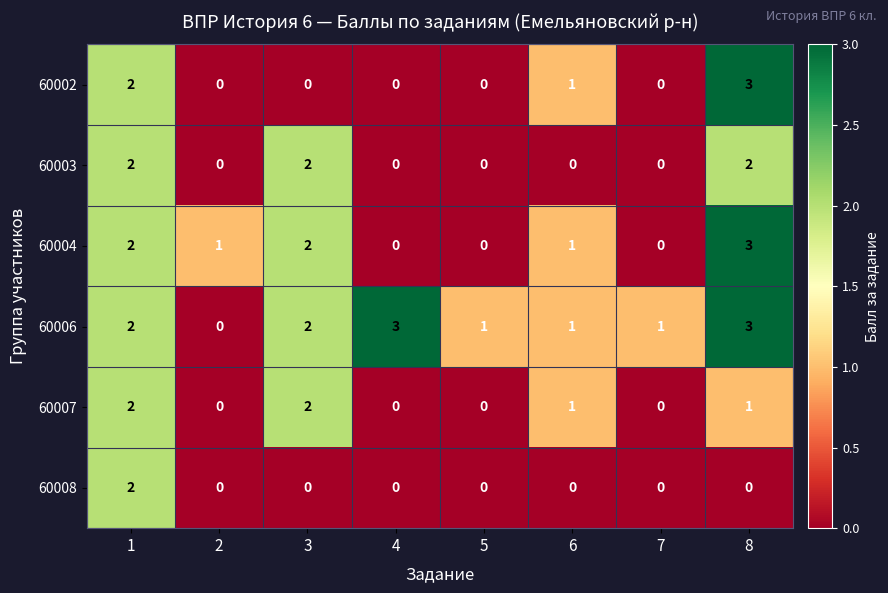

The 60002 series shows 5 at 8. True or false?

False